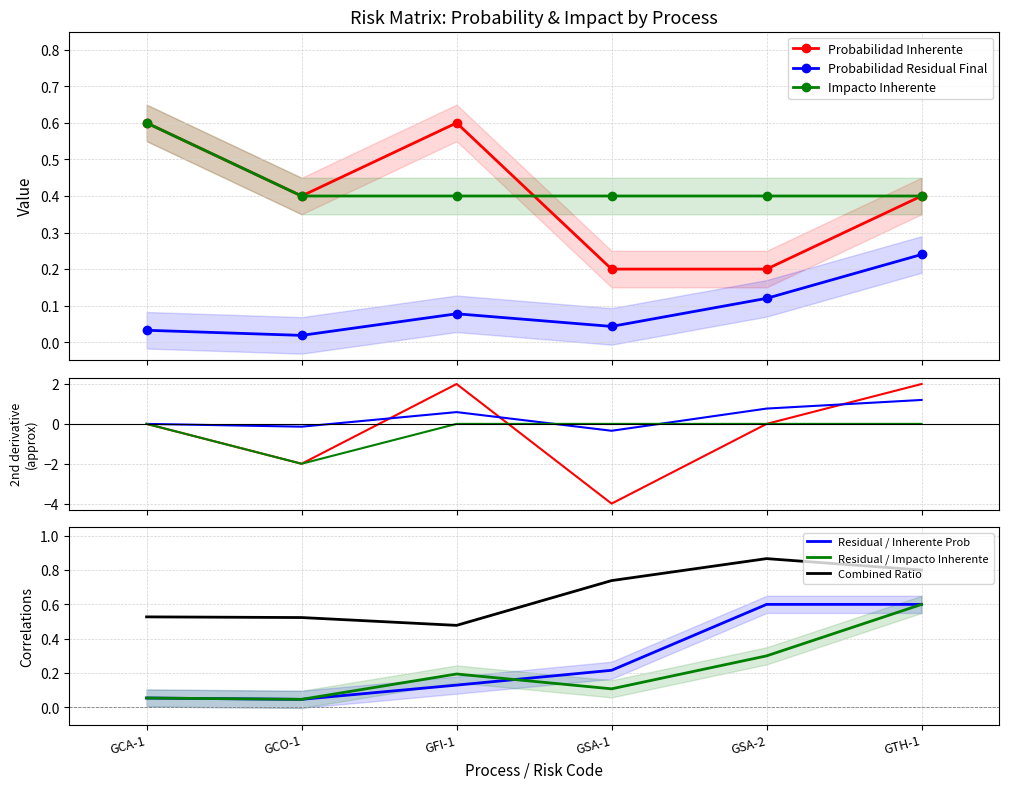

How many series are shown in this chart?

6